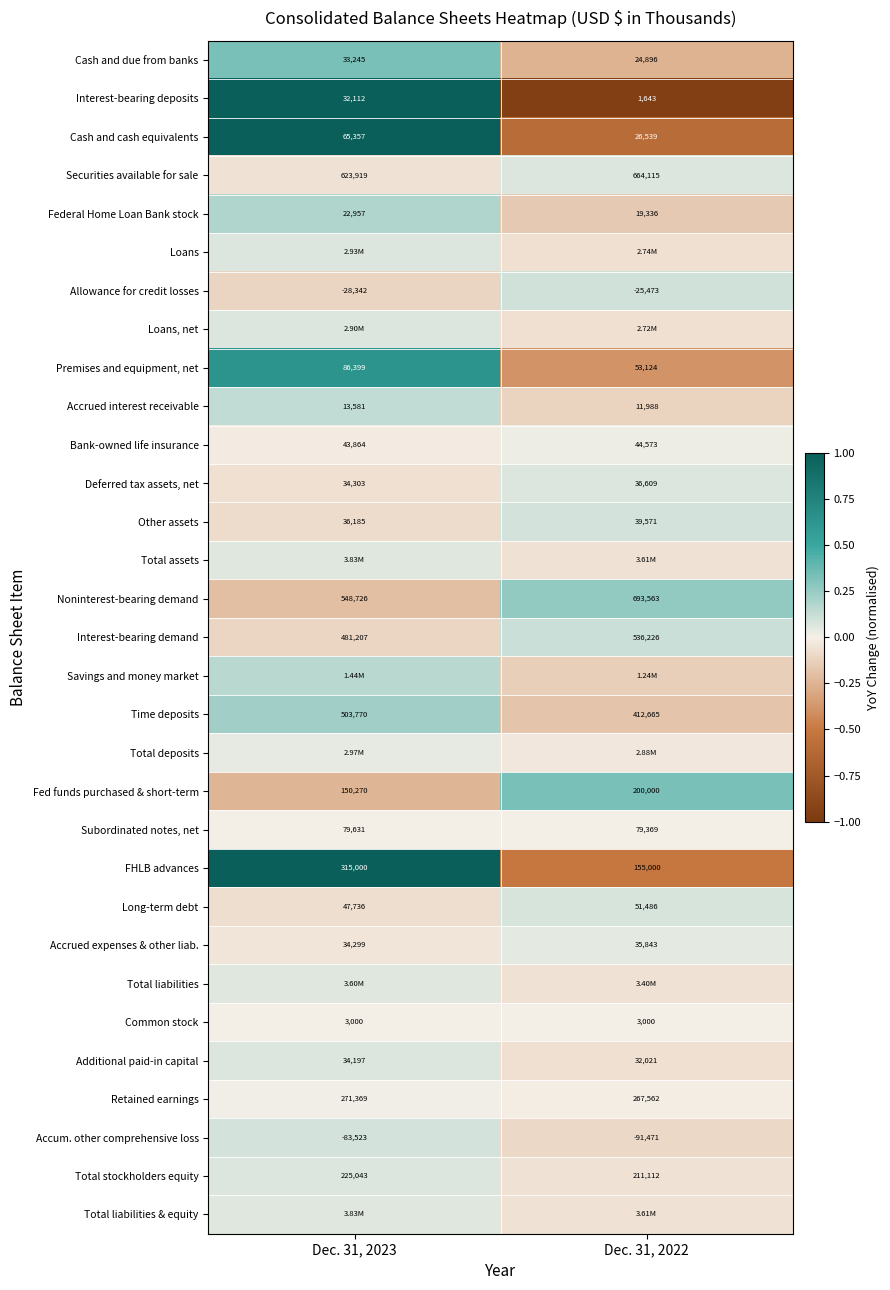

What is the difference between the highest and lowest values at Dec. 31, 2022?

1.3